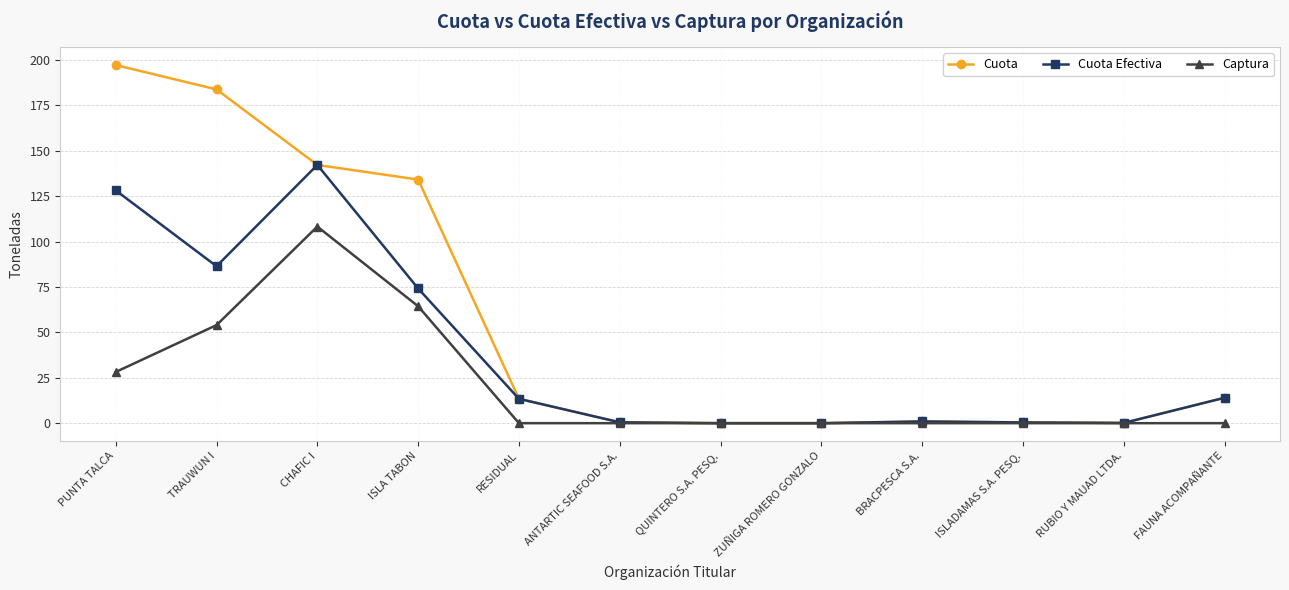

What is the maximum value for Cuota?

197.3